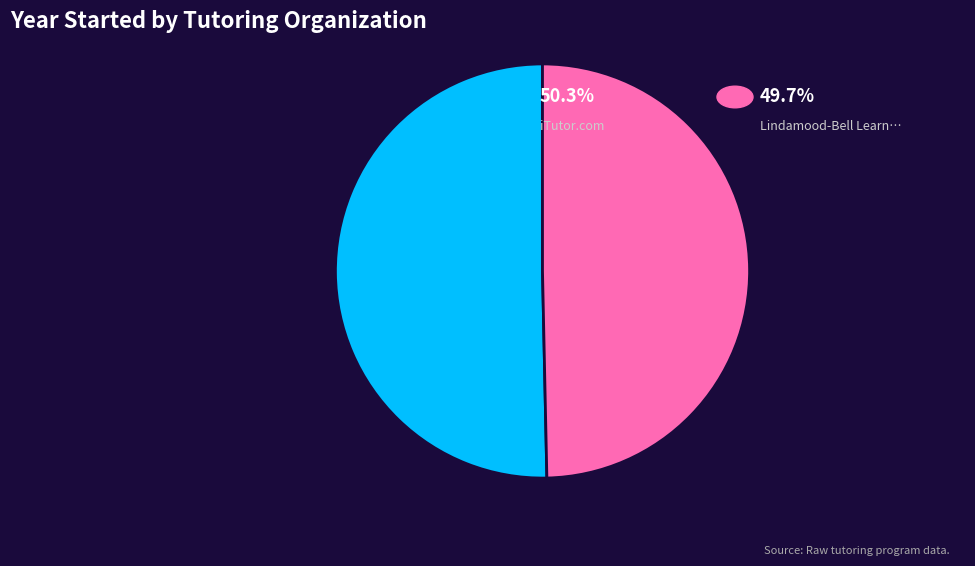

Is there a majority slice in this chart?

Yes